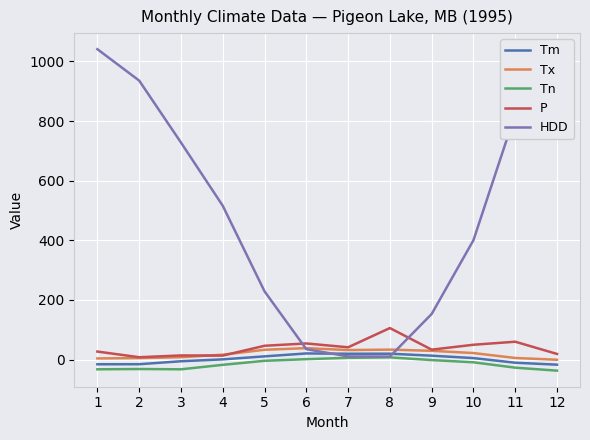

What is the spread (max minus min) of values at 8?

98.3